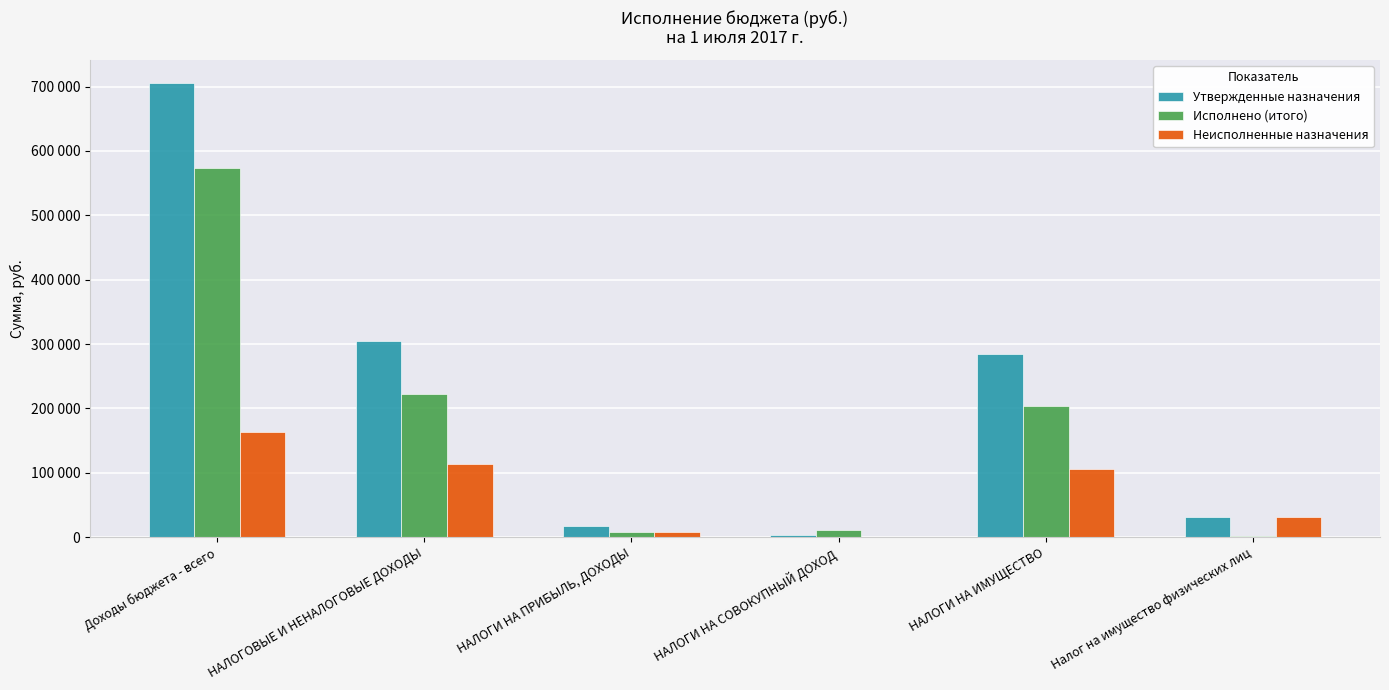

Does the chart contain stacked bars?

No